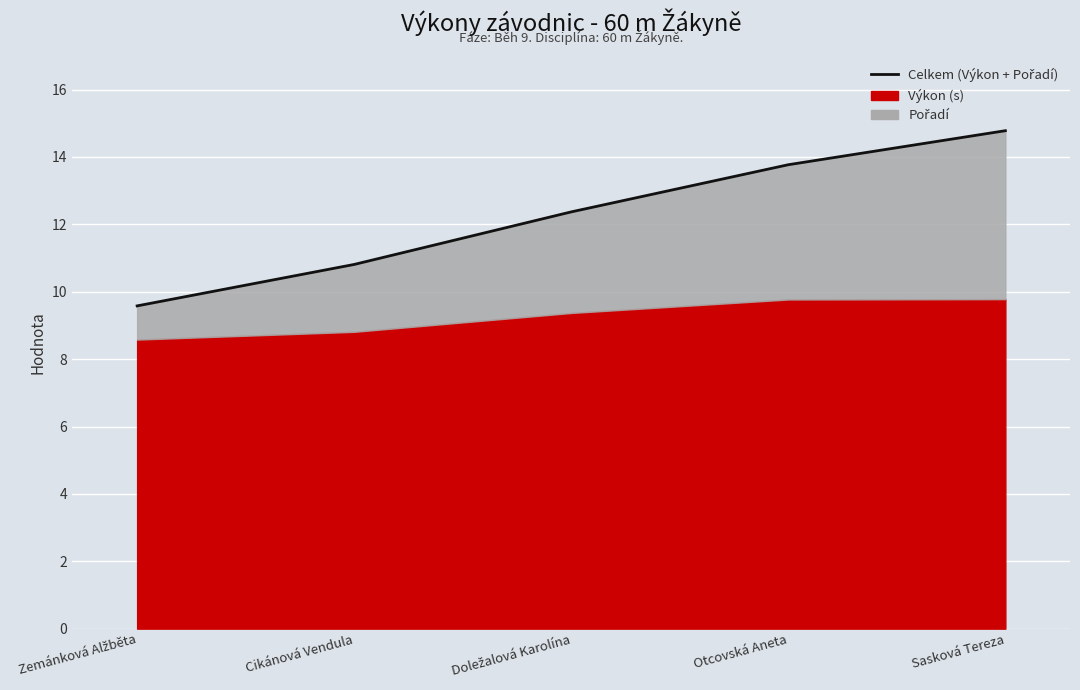

Rank the categories by value from lowest to highest.

Zemánková Alžběta, Cikánová Vendula, Doležalová Karolína, Otcovská Aneta, Sasková Tereza